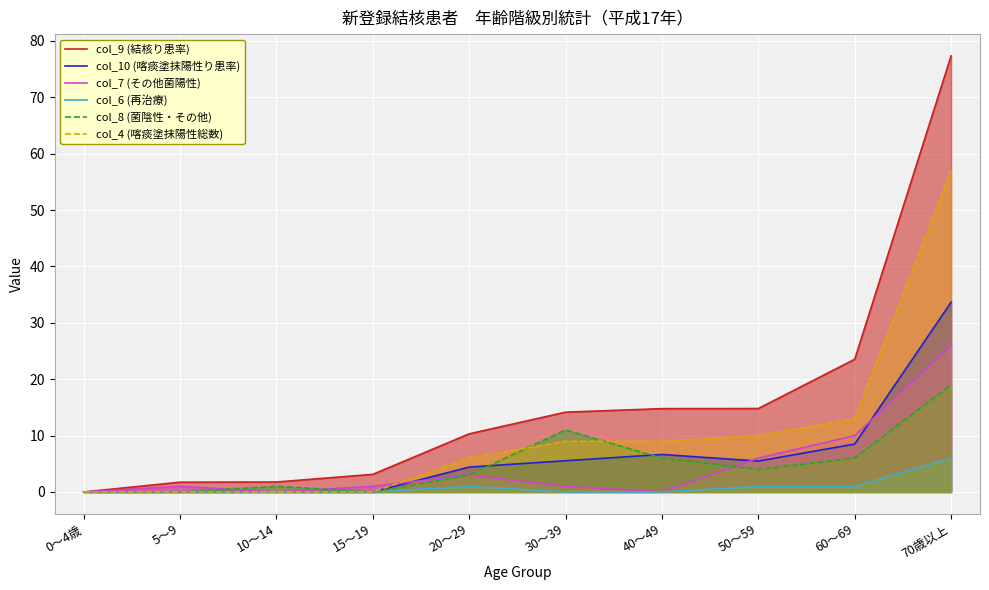

Reading left to right, extract all data points from this chart.

col_9 (結核り患率): 0.0	1.7	1.8	3.1	10.3	14.2	14.8	14.8	23.5	77.3
col_10 (喀痰塗抹陽性り患率): 0.0	0.0	0.0	0.0	4.4	5.5	6.7	5.5	8.5	33.7
col_7 (その他菌陽性): 0.0	1.0	0.0	1.0	3.0	1.0	0.0	6.0	10.0	26.0
col_6 (再治療): 0.0	0.0	0.0	0.0	1.0	0.0	0.0	1.0	1.0	6.0
col_8 (菌陰性・その他): 0.0	0.0	1.0	0.0	3.0	11.0	6.0	4.0	6.0	19.0
col_4 (喀痰塗抹陽性総数): 0.0	0.0	0.0	0.0	6.0	9.0	9.0	10.0	13.0	57.0